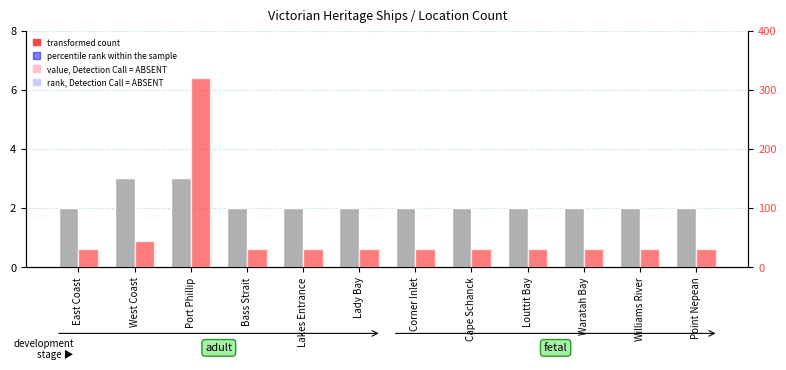

Which has a higher value, Lady Bay or West Coast?

West Coast